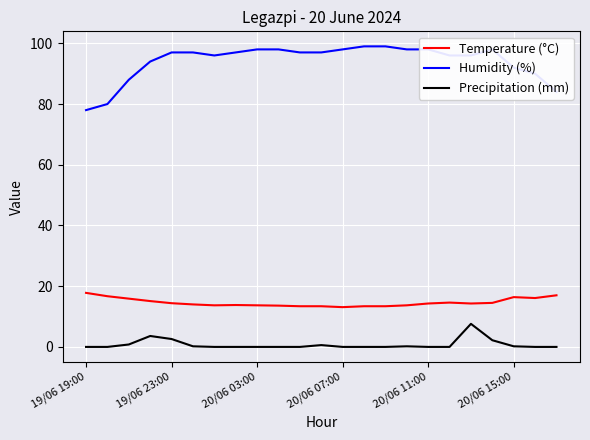

What is the maximum value shown in the chart?

99.0